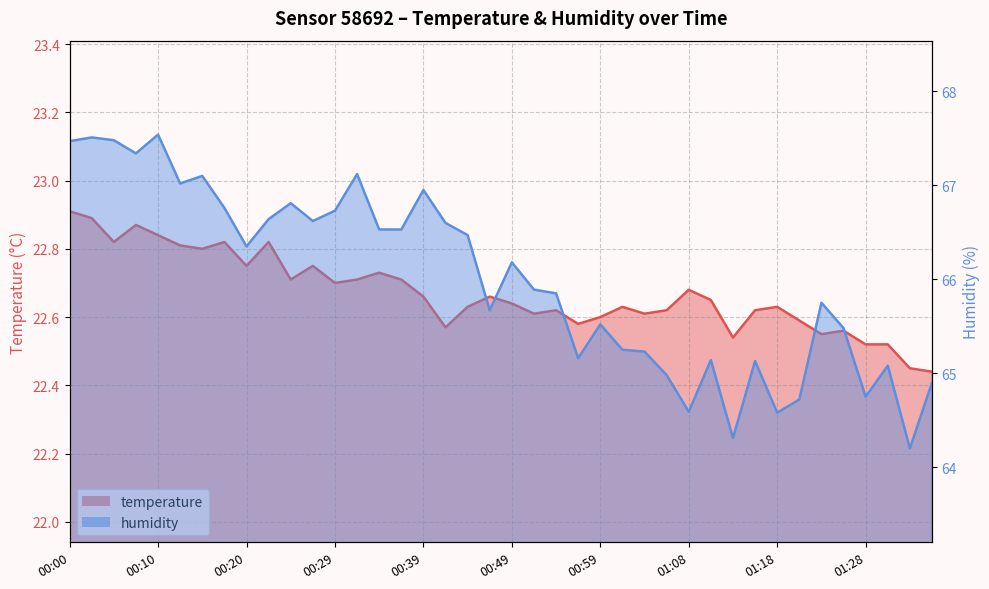

What is the lowest value of the humidity series?

64.2